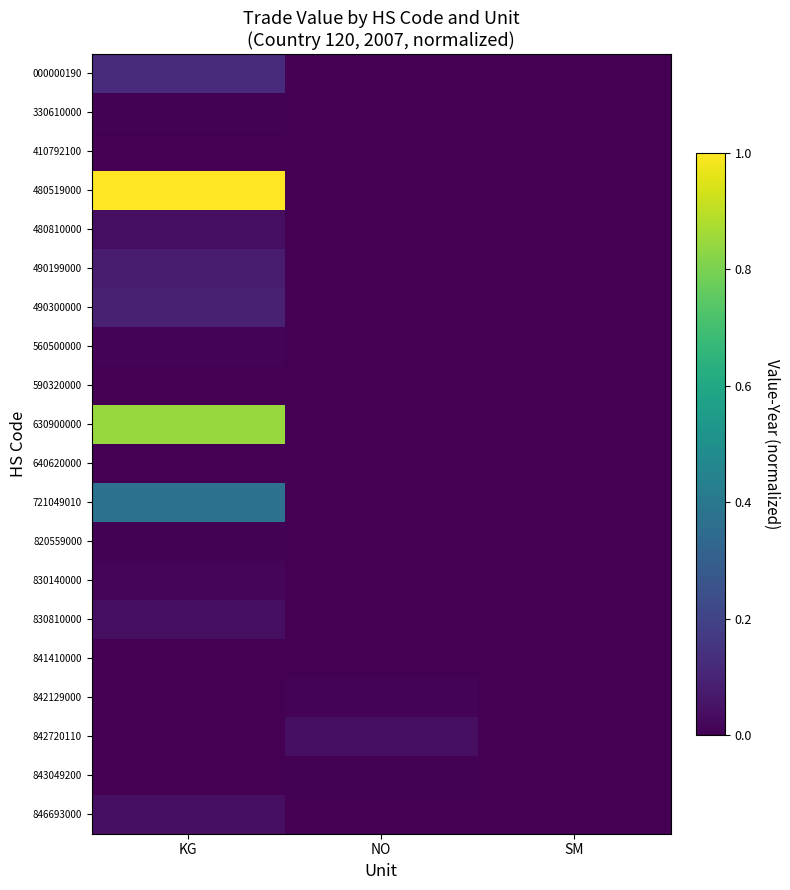

Rank the series at KG from lowest to highest value.

410792100, 841410000, 842129000, 842720110, 843049200, 640620000, 590320000, 820559000, 330610000, 560500000, 830140000, 480810000, 830810000, 846693000, 490199000, 490300000, 000000190, 721049010, 630900000, 480519000